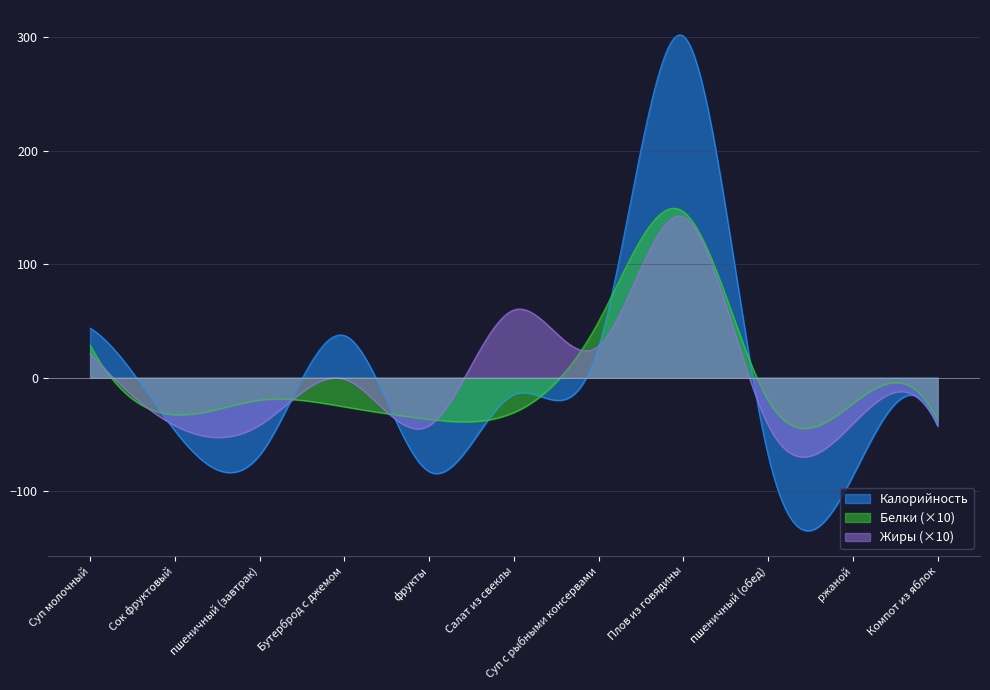

How many interior local peaks does the Калорийность series have?

2